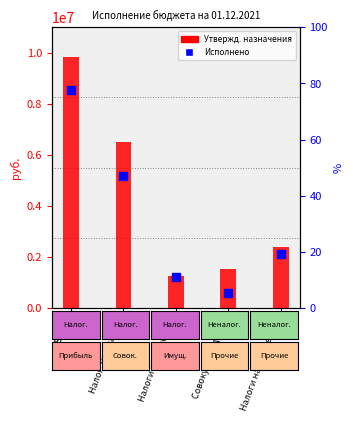

Which series has the largest total across all categories?

Утвержденные назначения